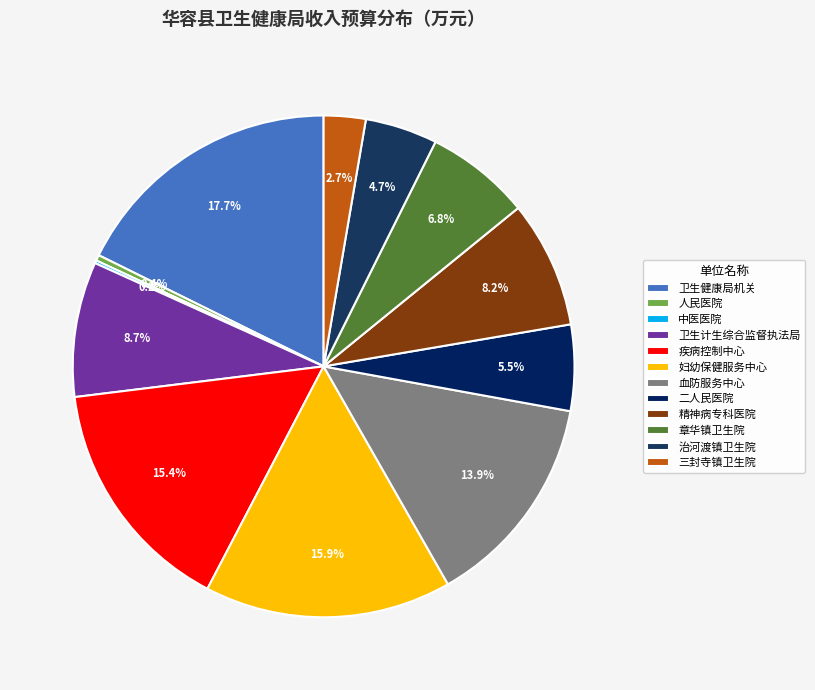

How many segments does this pie chart have?

12